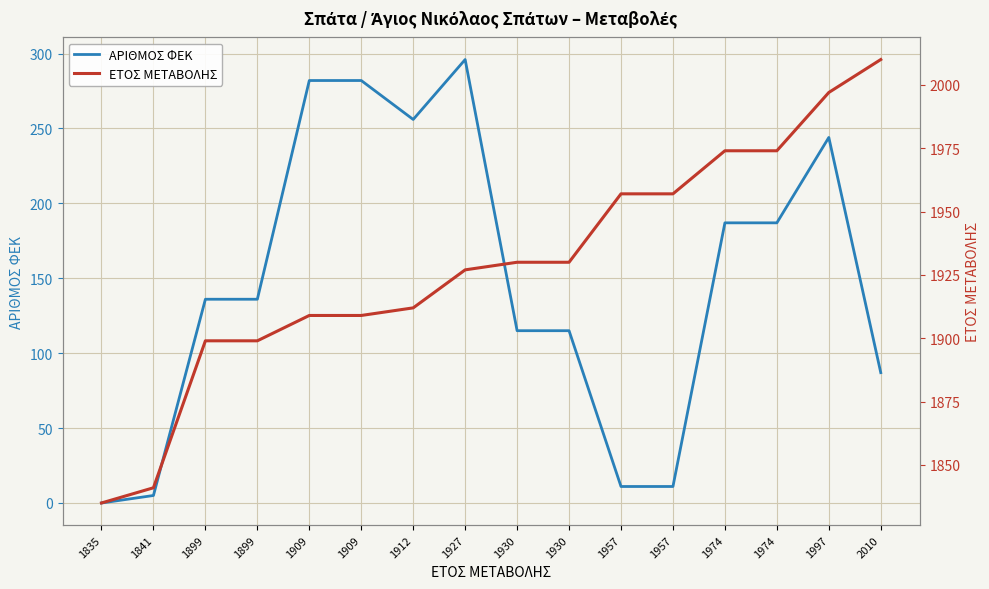

What is the value of the ΑΡΙΘΜΟΣ ΦΕΚ point at the 2nd from the left?

5